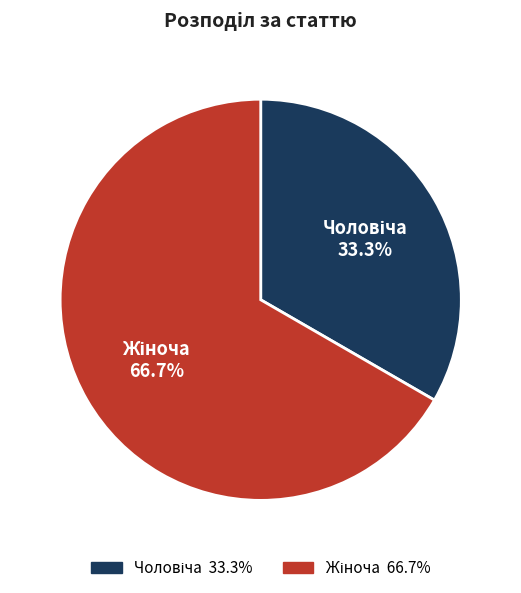

Does any single category account for the majority?

Yes